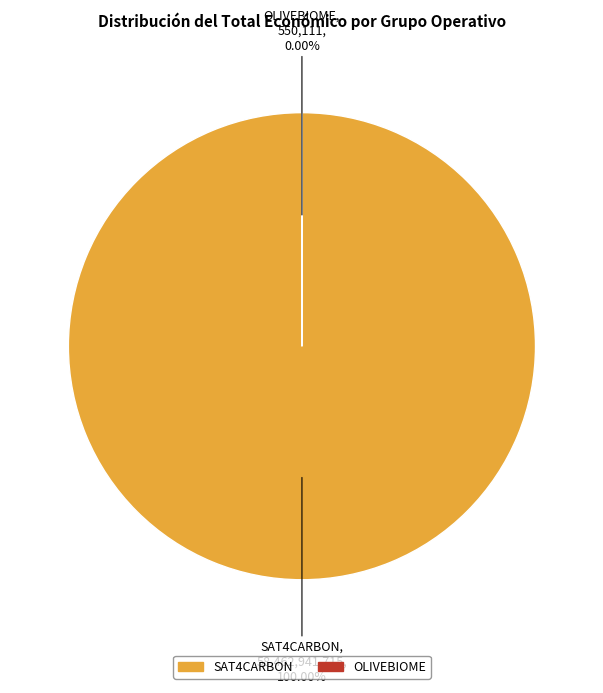

Which category has the biggest portion of the pie?

SAT4CARBON